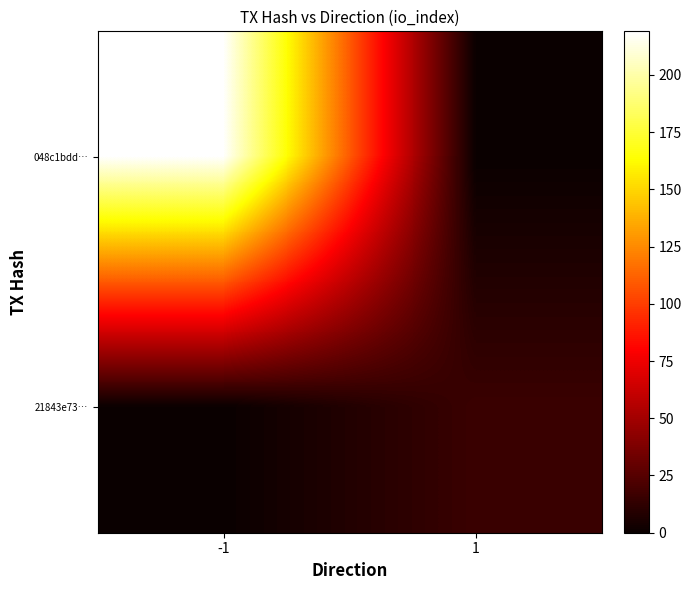

Reading right to left, what are all the values shown in this chart?

048c1bdd…: 1=0	-1=219
21843e73…: 1=16	-1=0